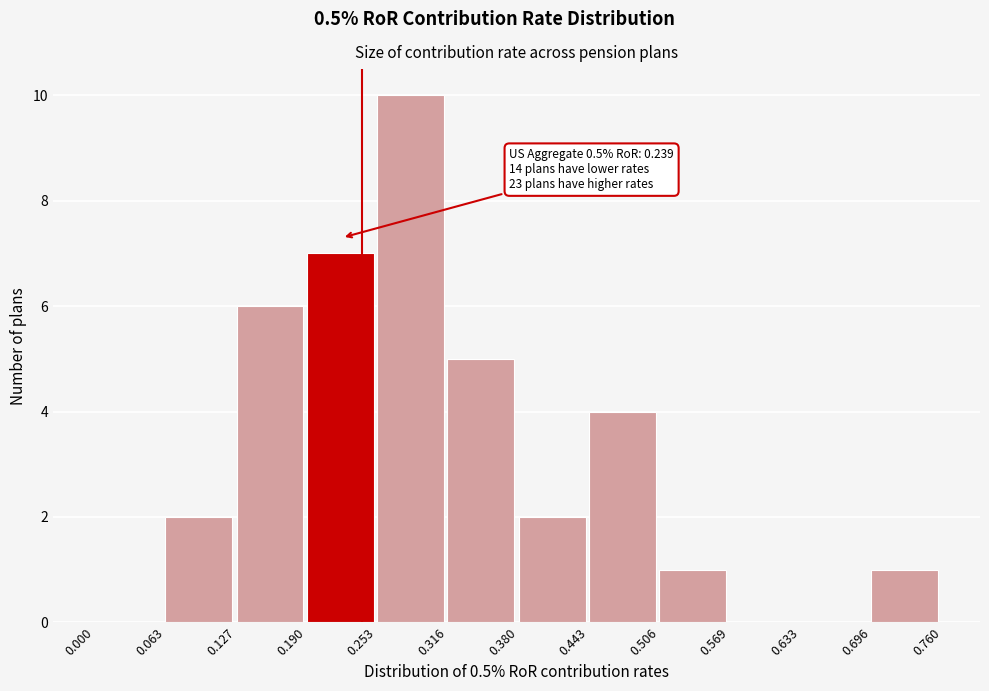

Which range on the x-axis has the tallest bar?

0.253 to 0.316